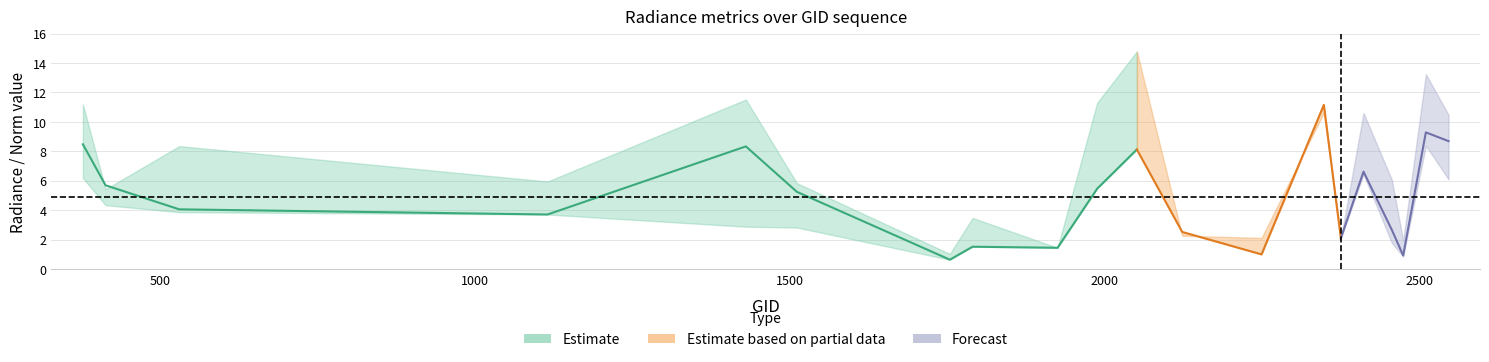

Does the chart display data point markers on the line(s)?

No